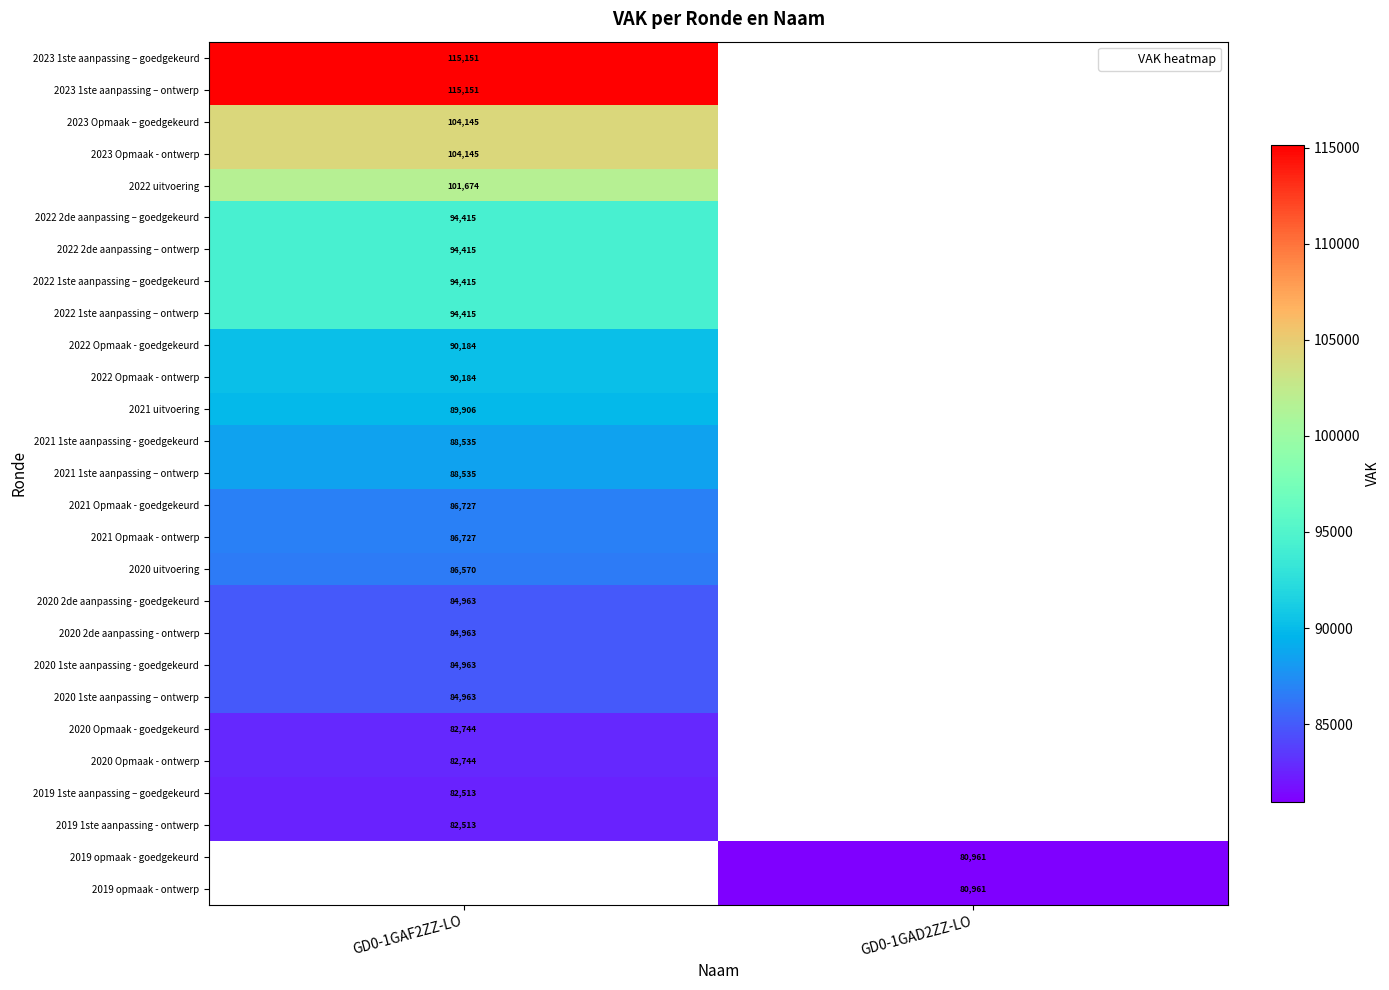

How many distinct data groups are displayed?

27